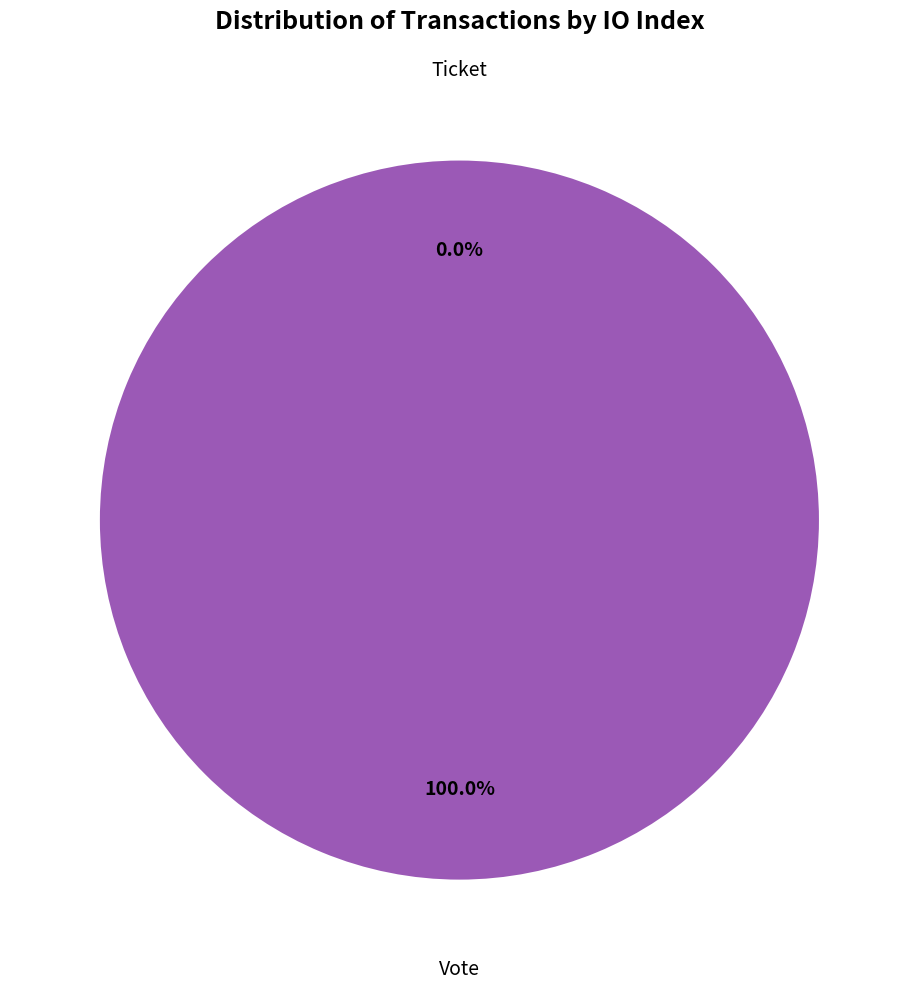

True or false: Vote accounts for 94% of the total.

False